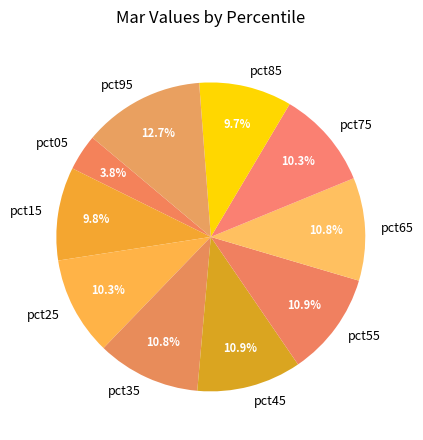

To the nearest percent, what is the average slice percentage?

10%